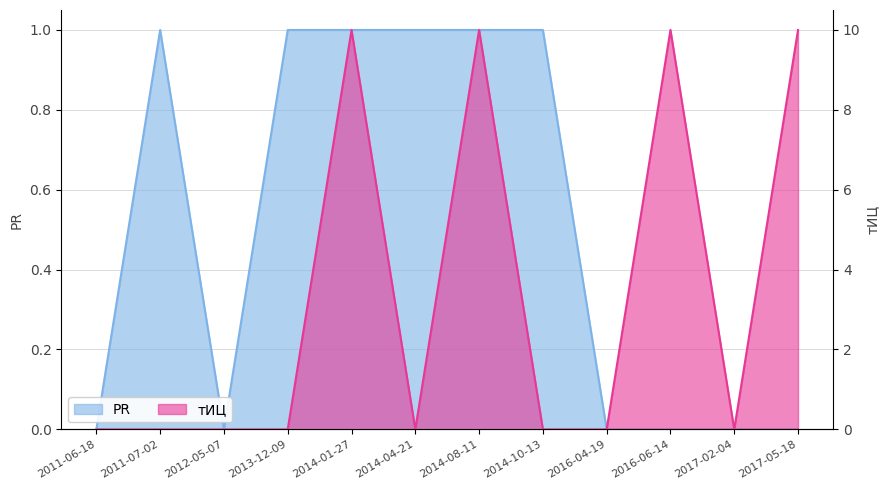

List the labels in order of тИЦ value, largest first.

2014-01-27, 2014-08-11, 2016-06-14, 2017-05-18, 2011-06-18, 2011-07-02, 2012-05-07, 2013-12-09, 2014-04-21, 2014-10-13, 2016-04-19, 2017-02-04